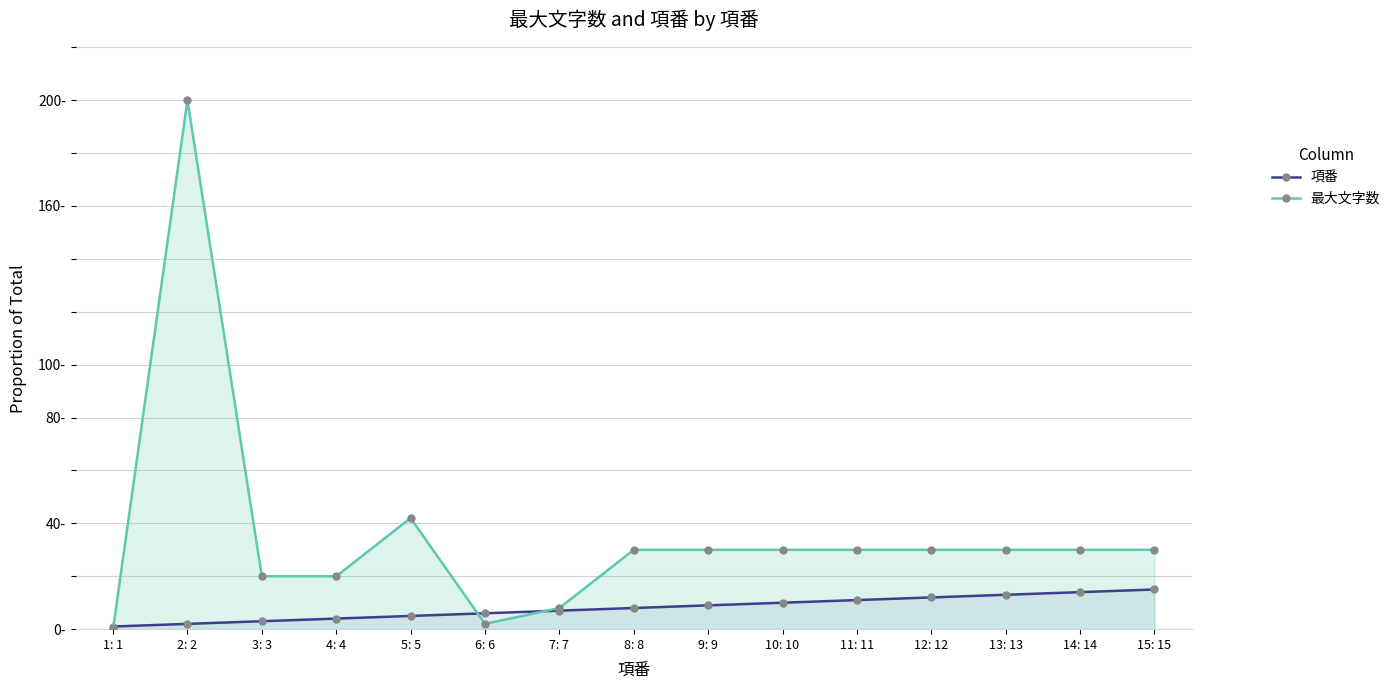

What is the lowest value of the 項番 series?

1